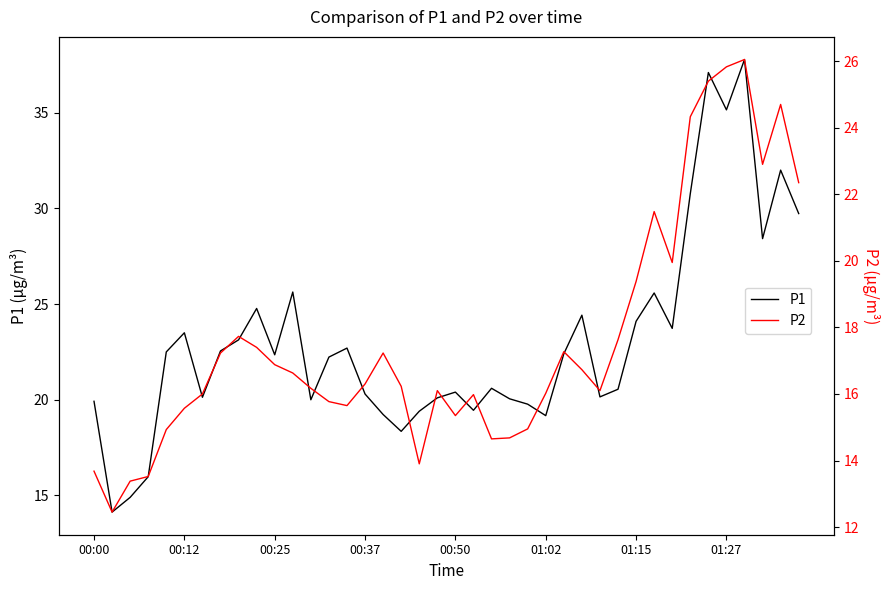

Is it true that P1 equals 29.6 at 01:02?

False